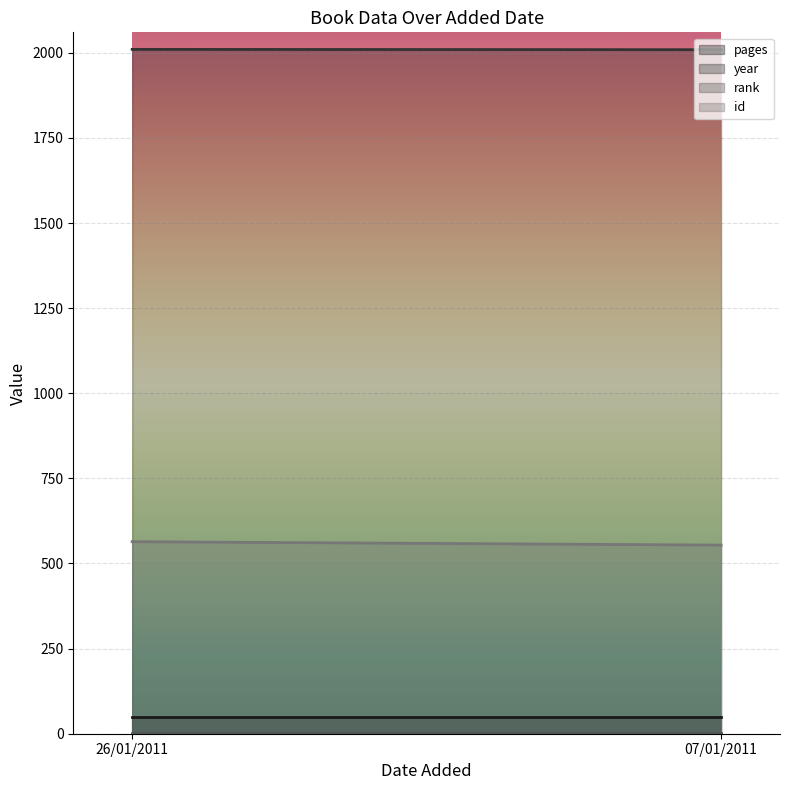

List the labels in order of pages value, smallest first.

26/01/2011, 07/01/2011